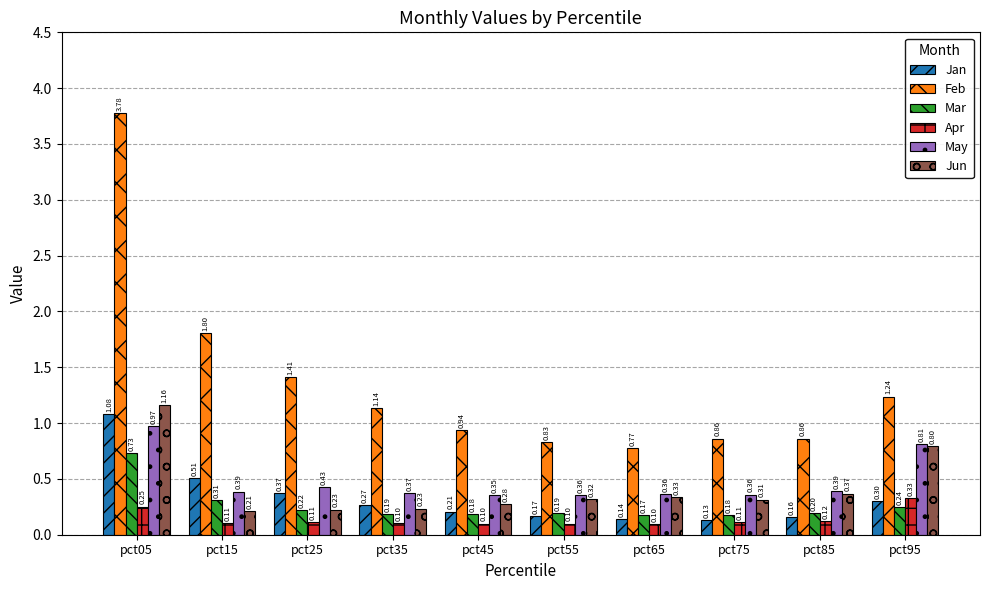

What is the smallest value displayed?

0.1